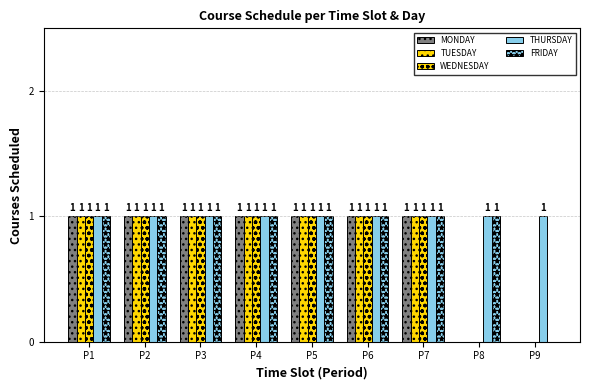

How many data points does each series have?

9